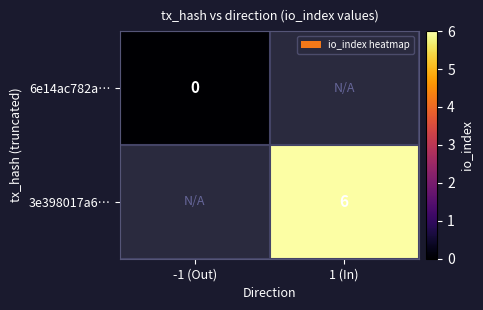

How many distinct data groups are displayed?

2